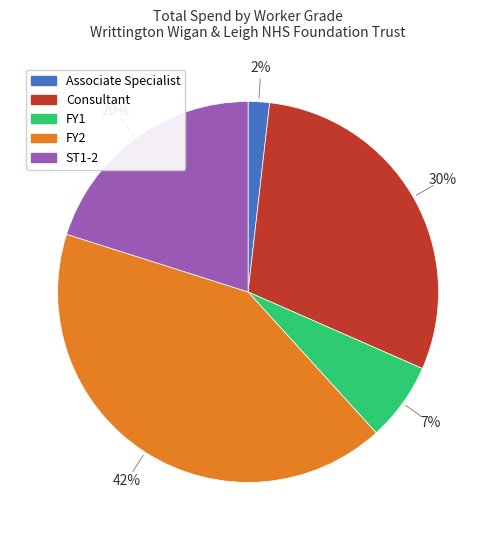

Is Consultant the majority of the pie?

No